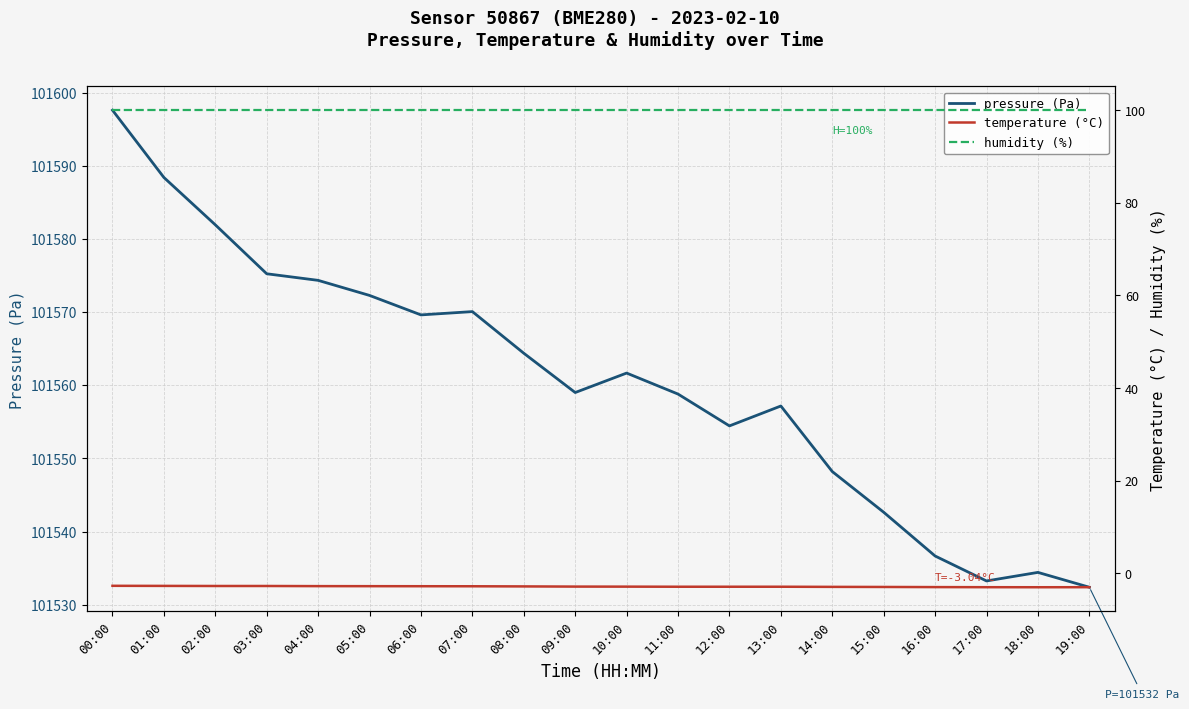

Which series has the largest range (max minus min)?

pressure